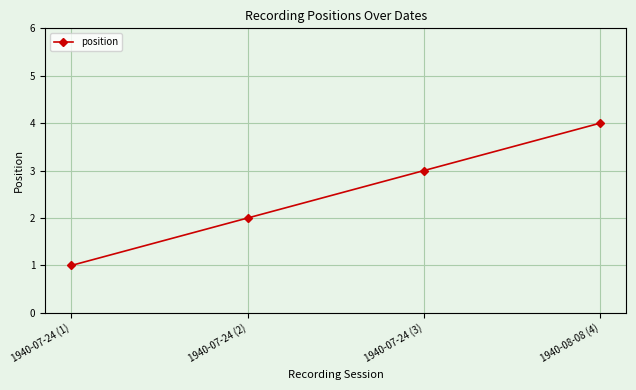

Where is the data nearest to the value 2?

1940-07-24 (2)